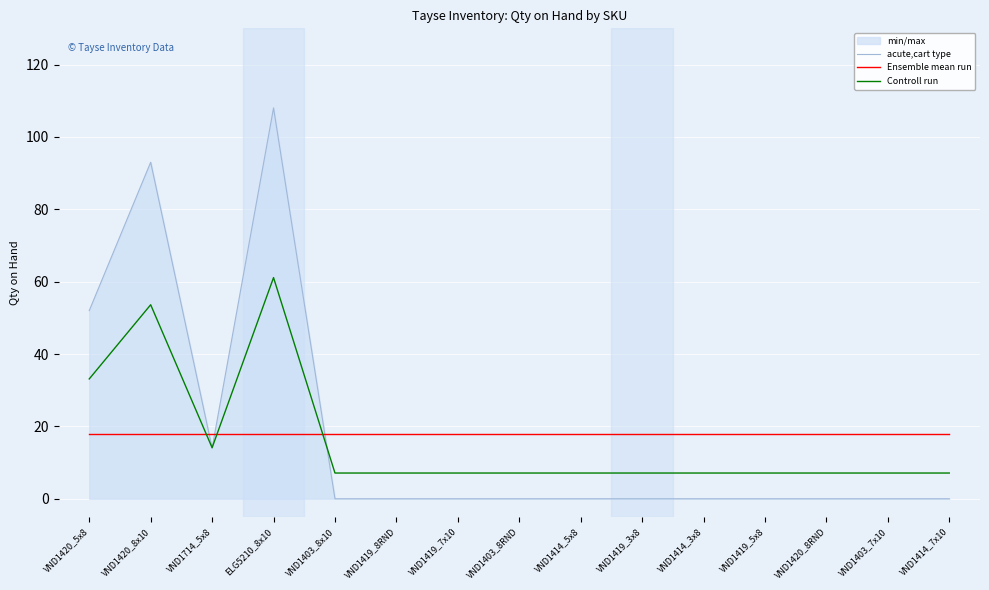

What is the label of the 14th point from the right?

VND1420_8x10